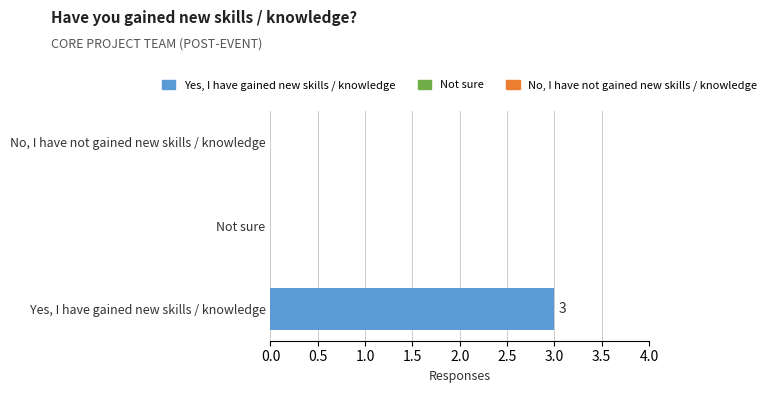

What is the change in value from Yes, I have gained new skills / knowledge to No, I have not gained new skills / knowledge?

-3